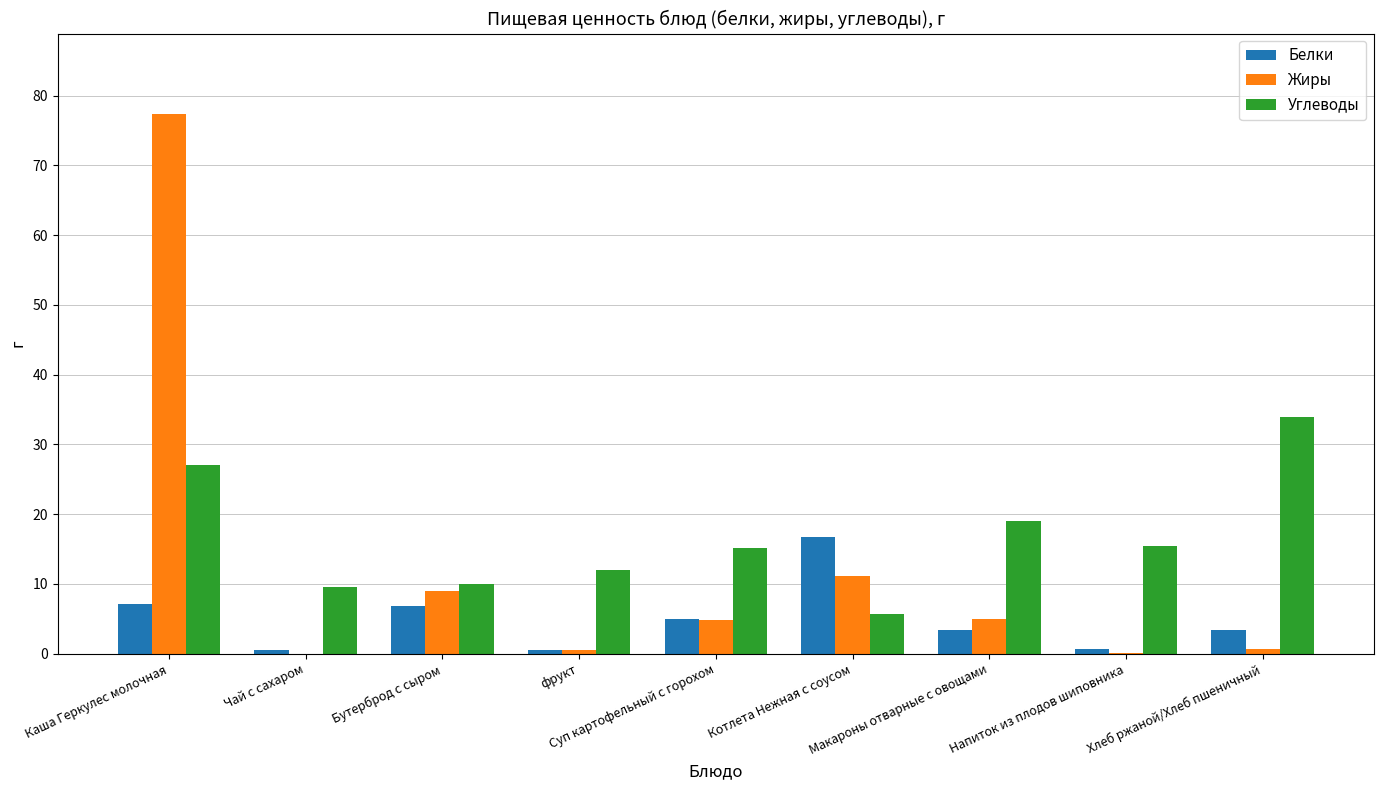

What is the sum of all Жиры values?

108.6